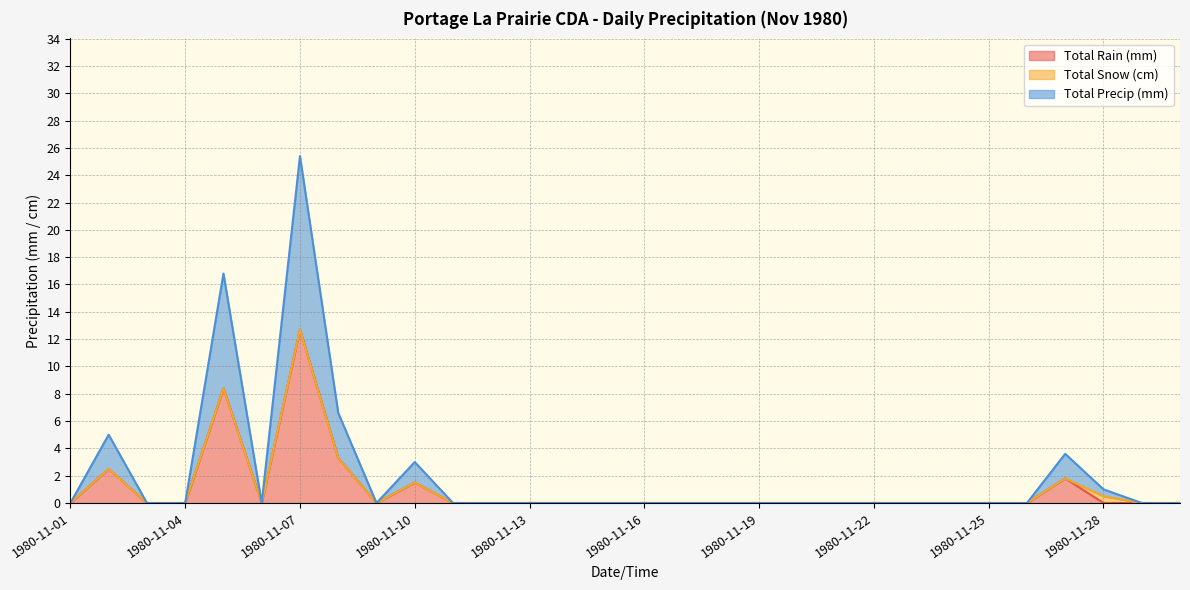

Where is Total Rain (mm) nearest to the value 6?

1980-11-05